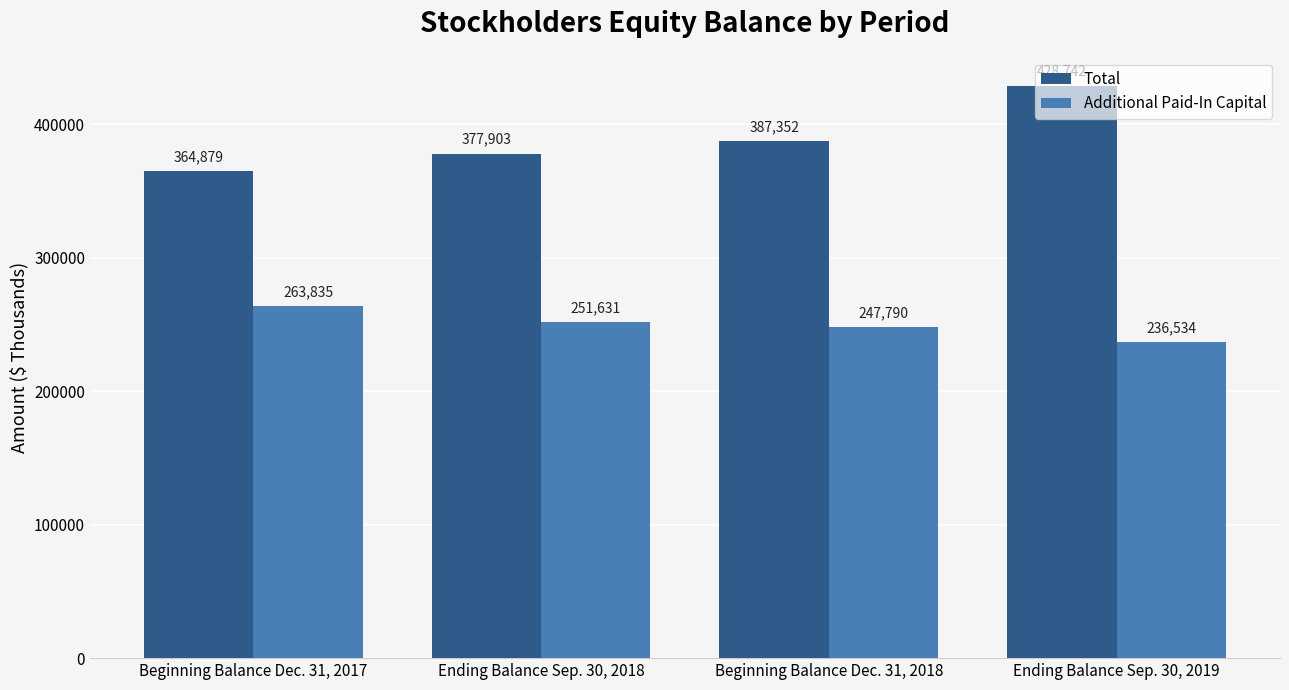

What is the sum of the Total values at Beginning Balance Dec. 31, 2018 and Ending Balance Sep. 30, 2018?

765255